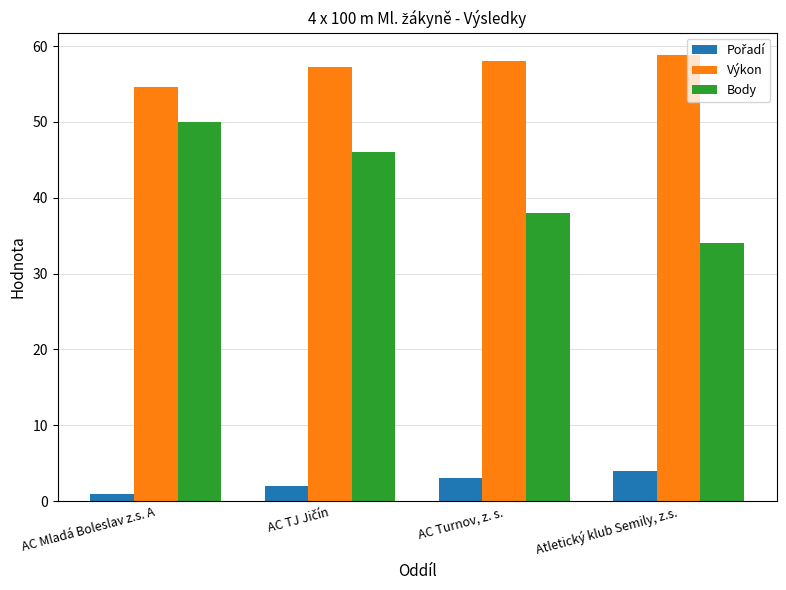

What is the average value of the Výkon series?

57.2